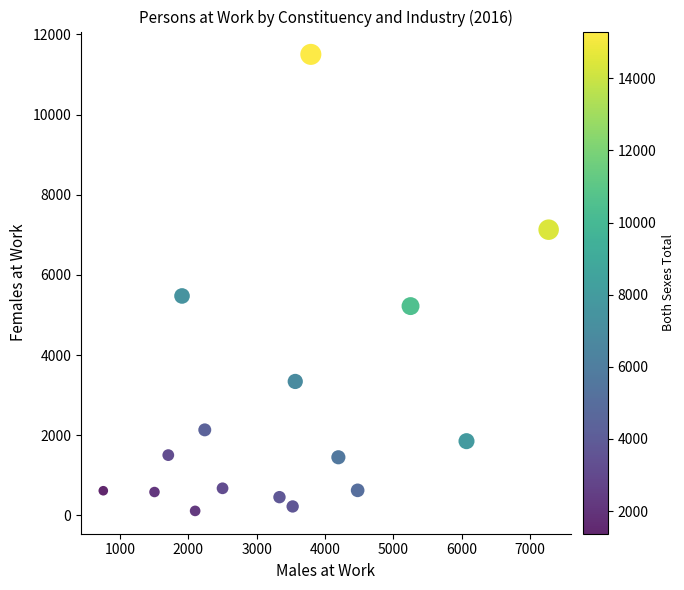

What is the range of X values (max minus min)?

6517